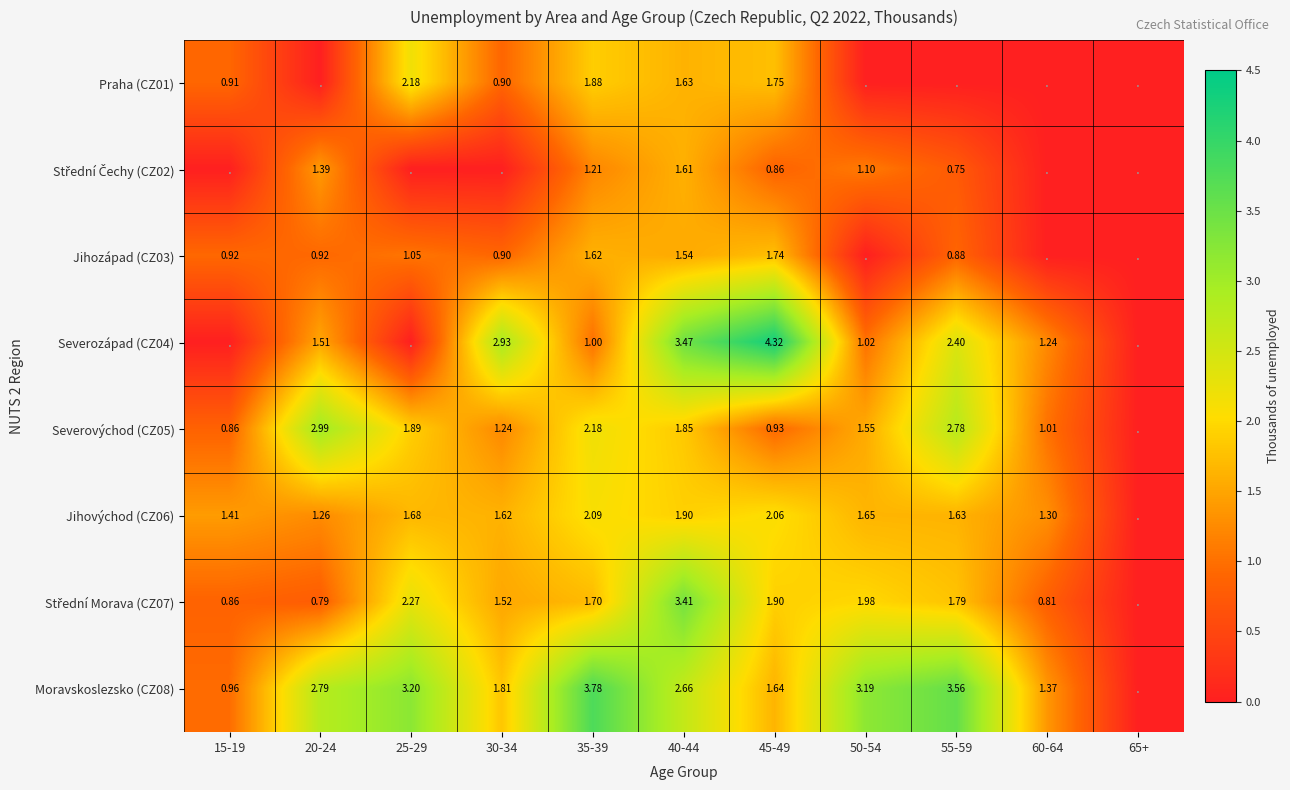

The value of Severovýchod (CZ05) at 20-24 is 4.5. True or false?

False